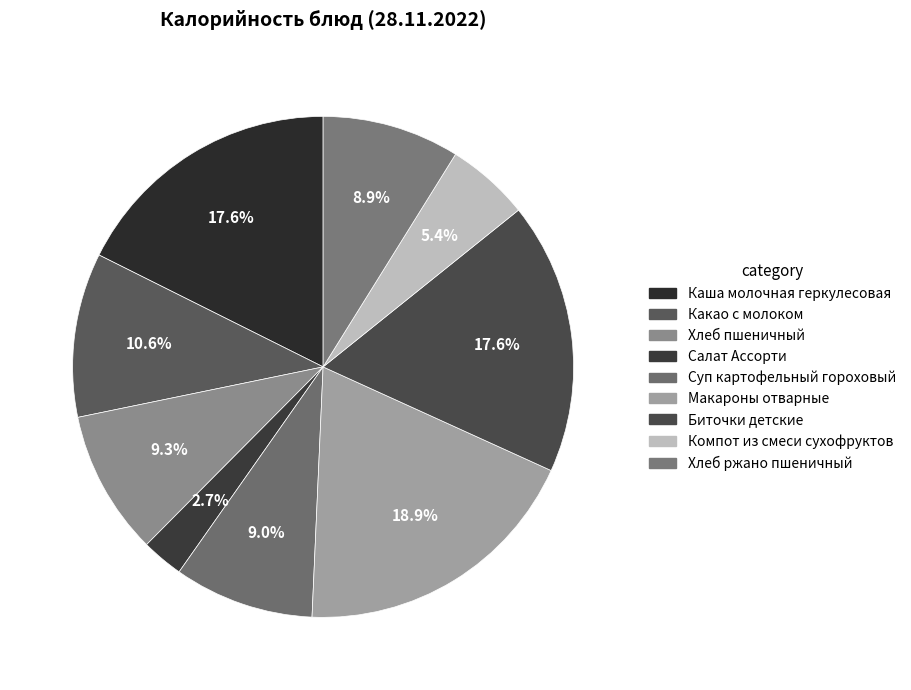

To the nearest percent, what is the combined percentage of Суп картофельный гороховый and Макароны отварные?

28%